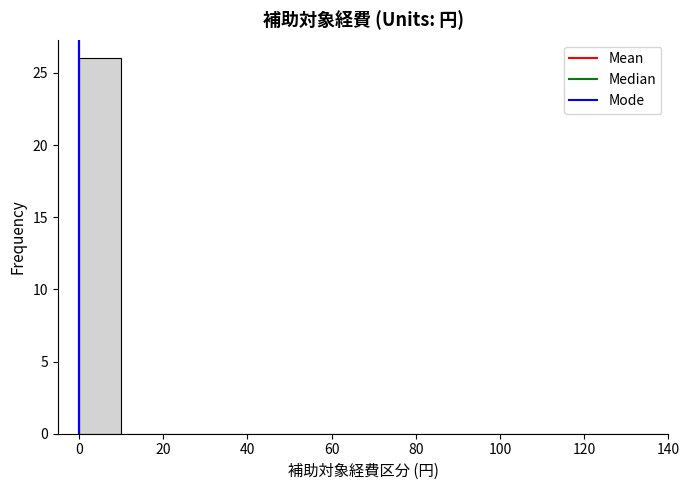

Reading left to right, transcribe this chart: for each bar, give the range it covers on the x-axis and its height. The values are not printed on the chart, so give them approximately, as read against the axis.

0 to 10: 26
10 to 20: 0
20 to 30: 0
30 to 40: 0
40 to 50: 0
50 to 60: 0
60 to 70: 0
70 to 80: 0
80 to 90: 0
90 to 100: 0
100 to 110: 0
110 to 120: 0
120 to 130: 0
130 to 140: 0